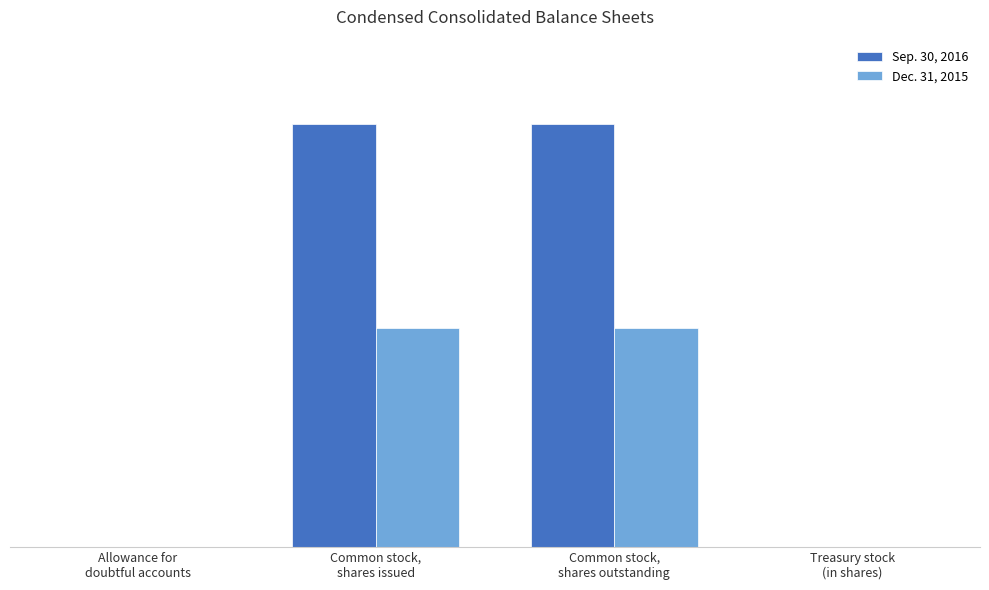

The Sep. 30, 2016 series shows 27 at Allowance for
doubtful accounts. True or false?

False